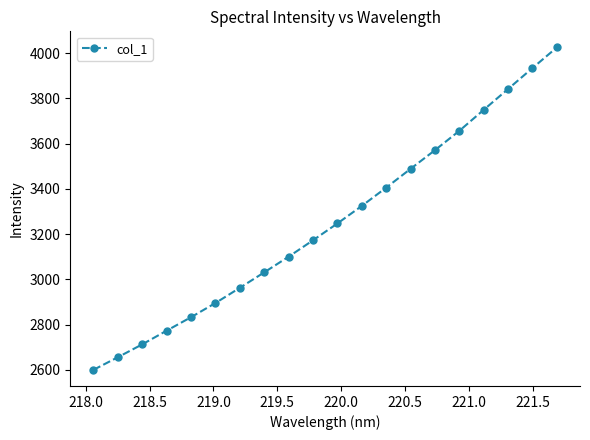

What is the greatest value displayed?

4025.0